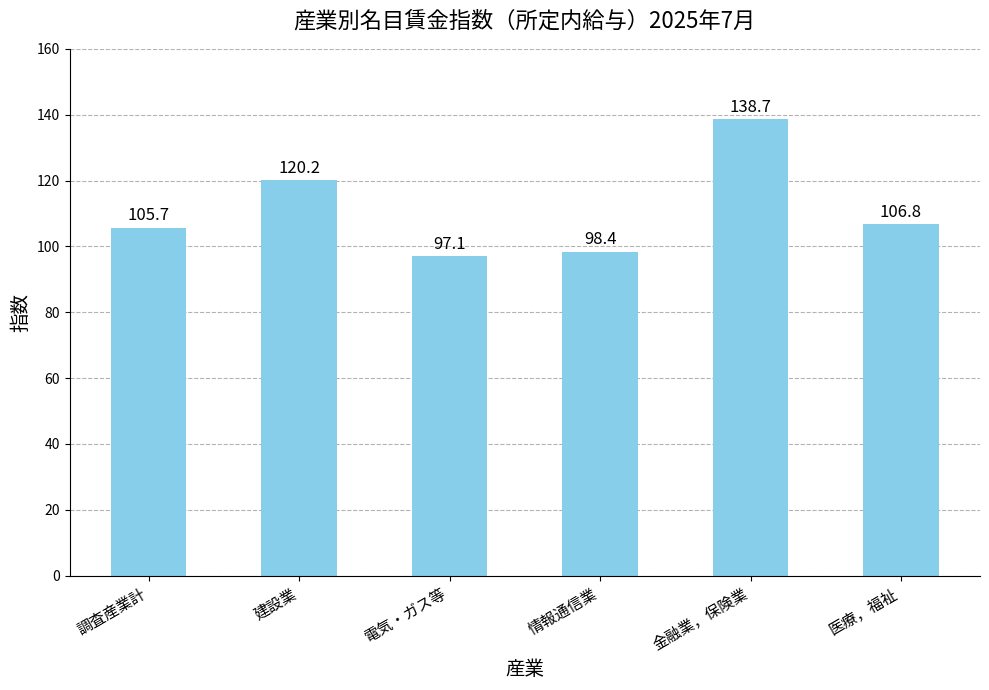

The value at 医療，福祉 is 106.8. True or false?

True